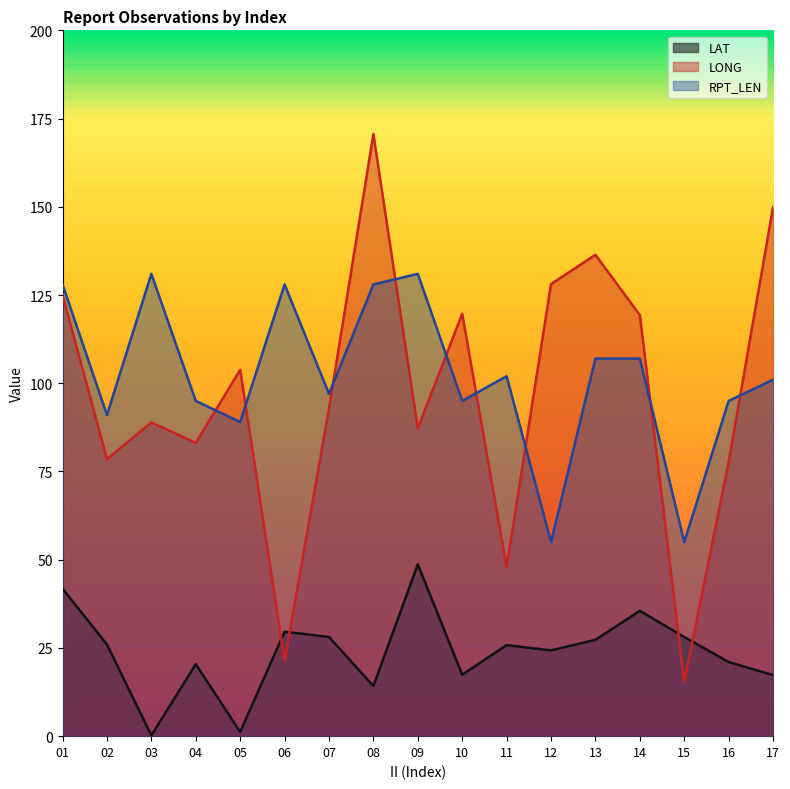

What is the value of the LAT point at the 1st from the left?

41.8